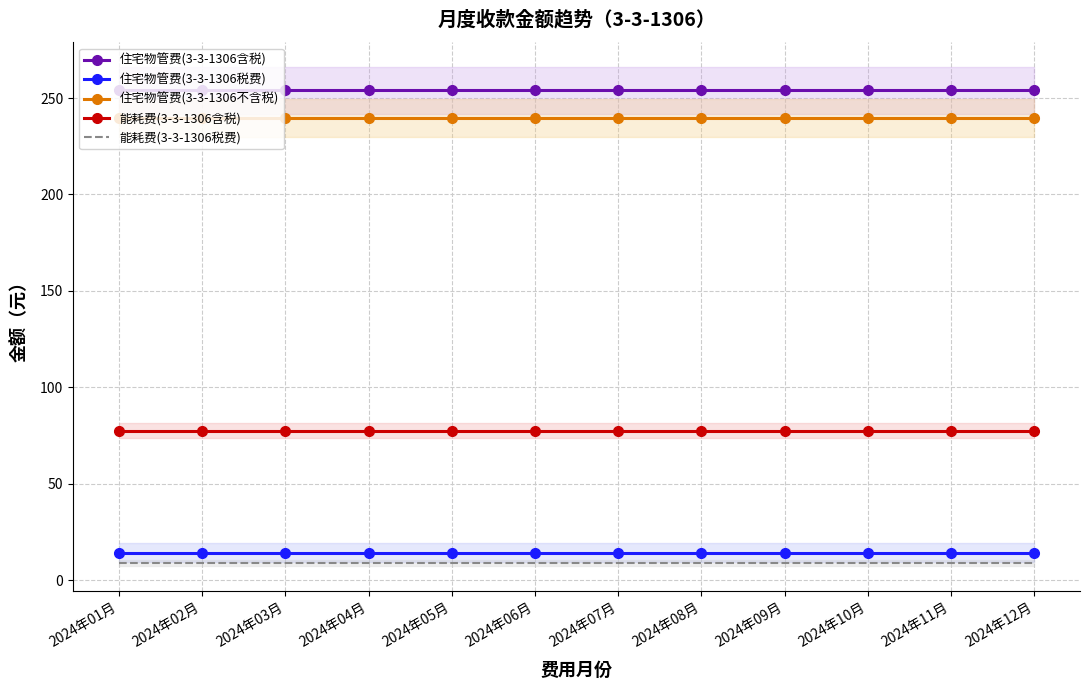

True or false: 能耗费(3-3-1306含税) has a value of 28.9 at 2024年02月.

False